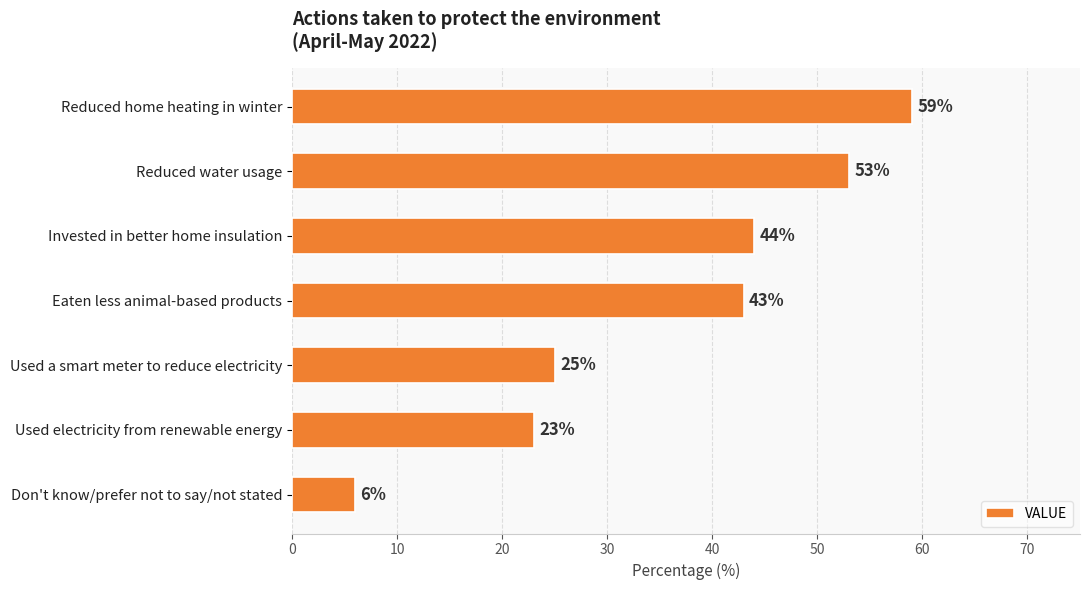

What is the difference between the maximum and minimum values?

53